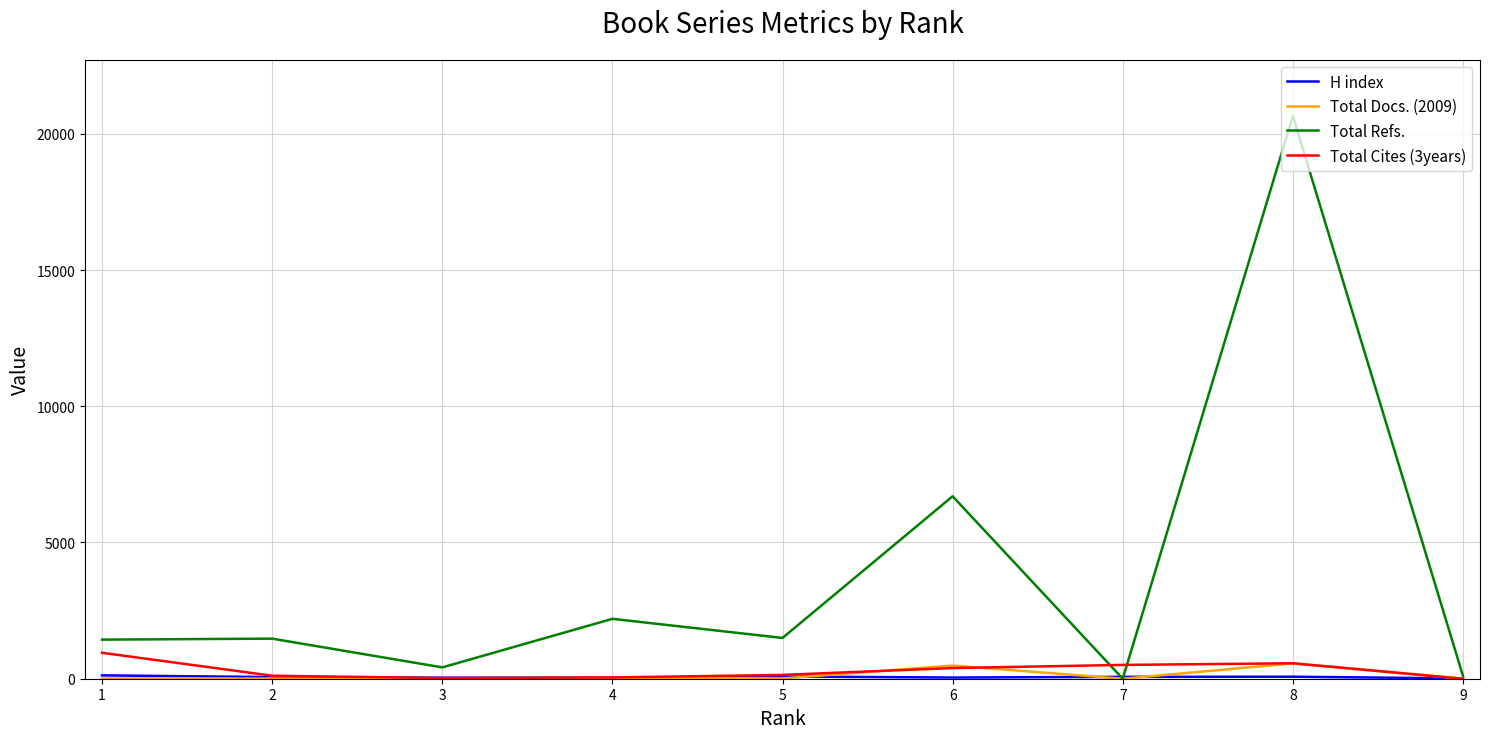

Between 2 and 6, which series saw the biggest shift?

Total Refs.